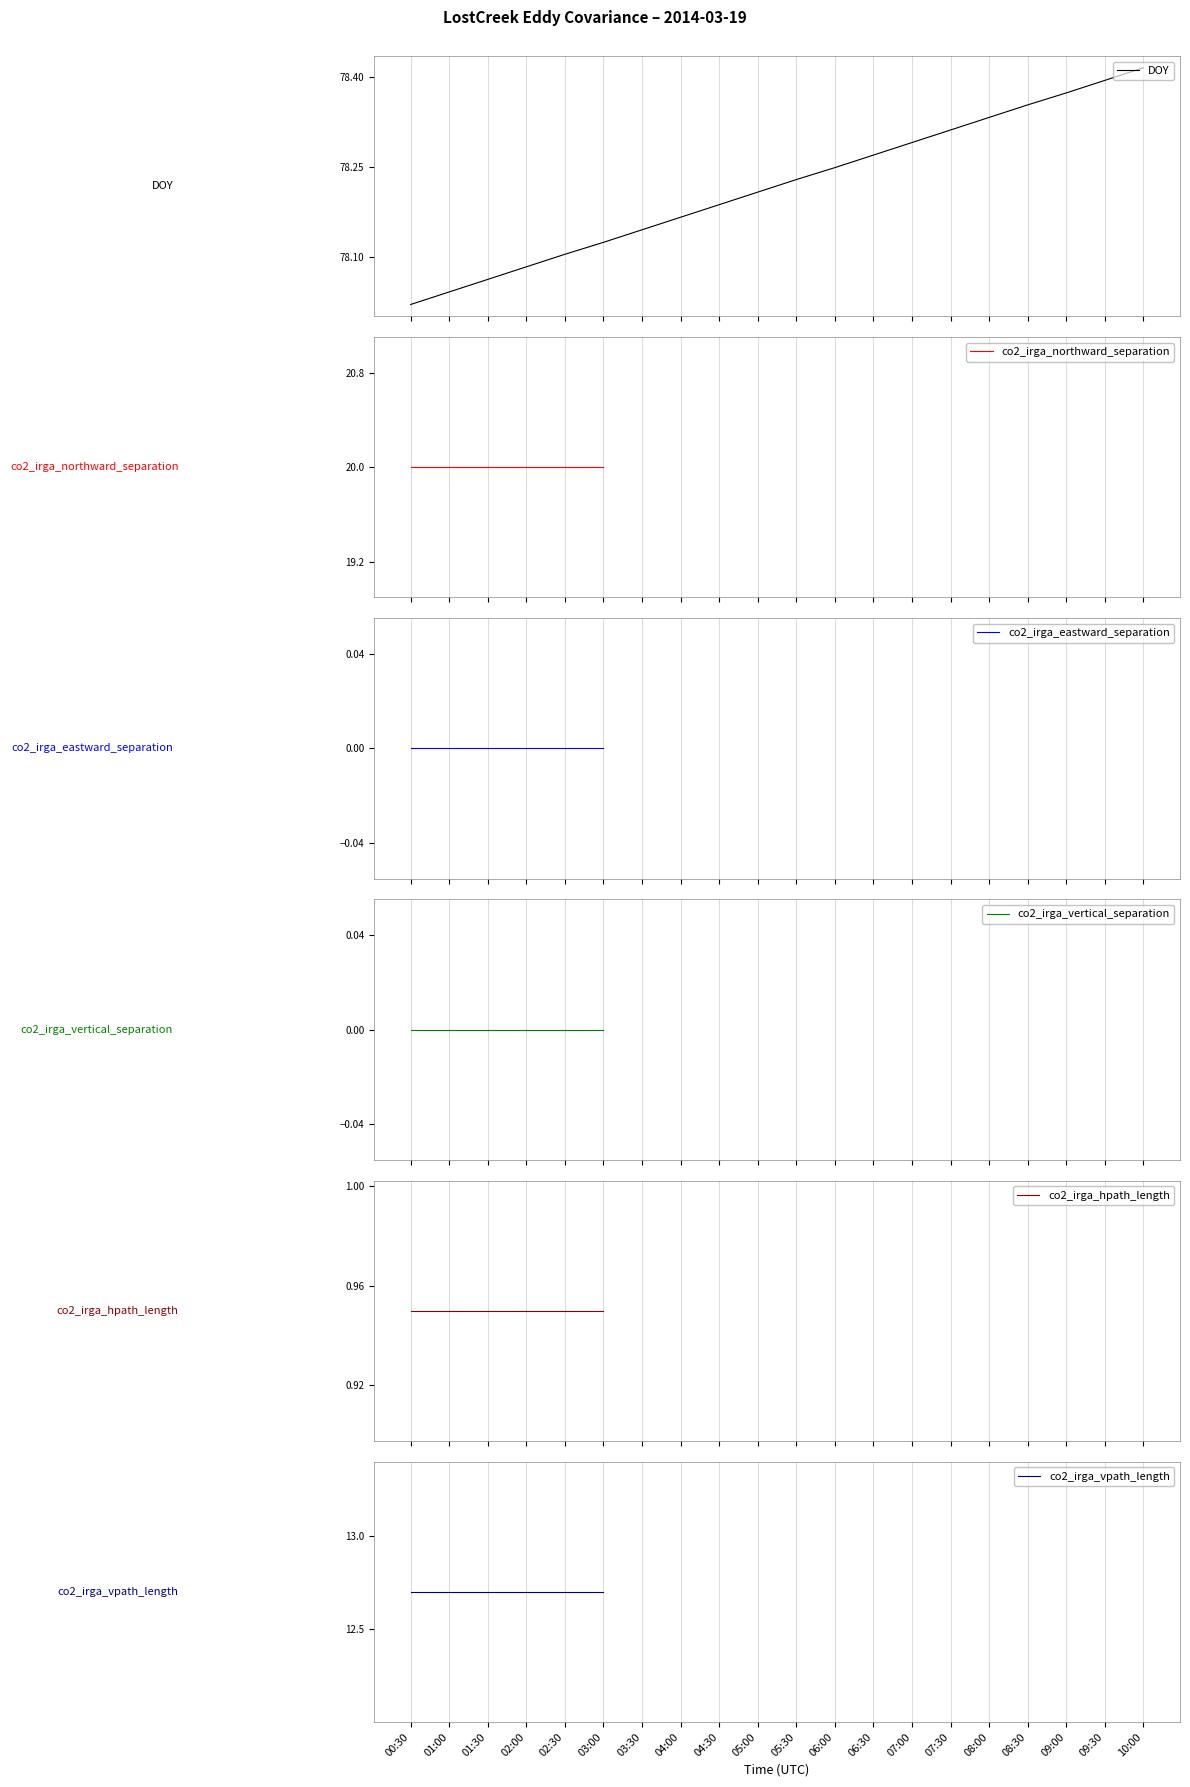

True or false: co2_irga_northward_separation and DOY intersect in this chart.

False